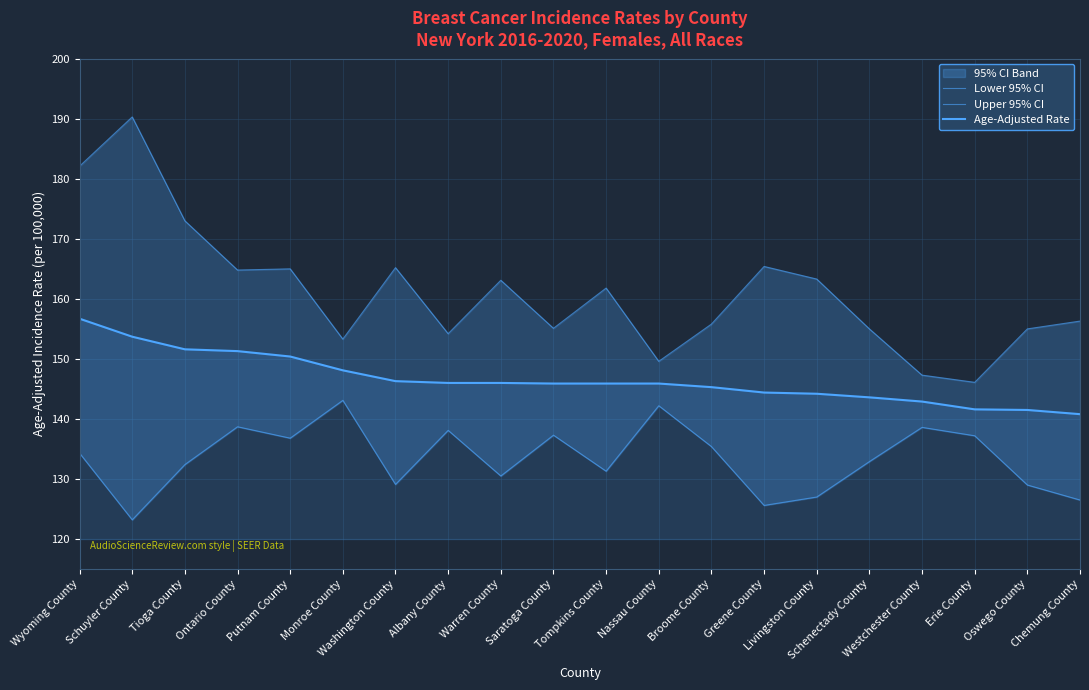

At how many categories does at least one series exceed 184?

1